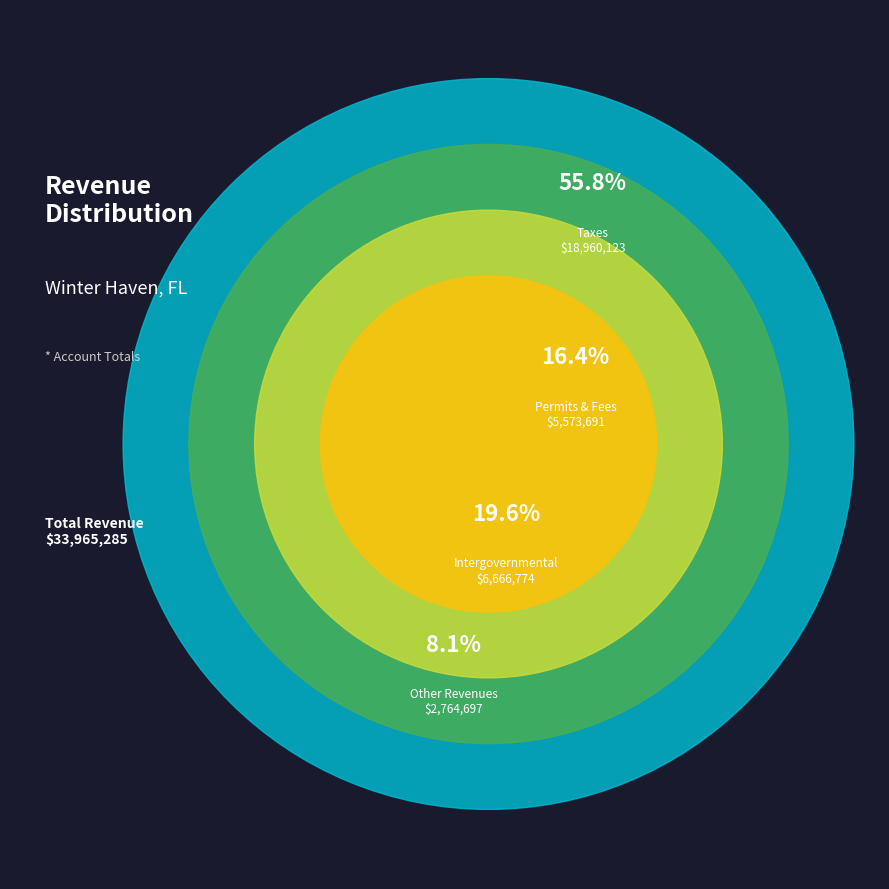

What is the smallest slice in the pie chart?

Other Revenues